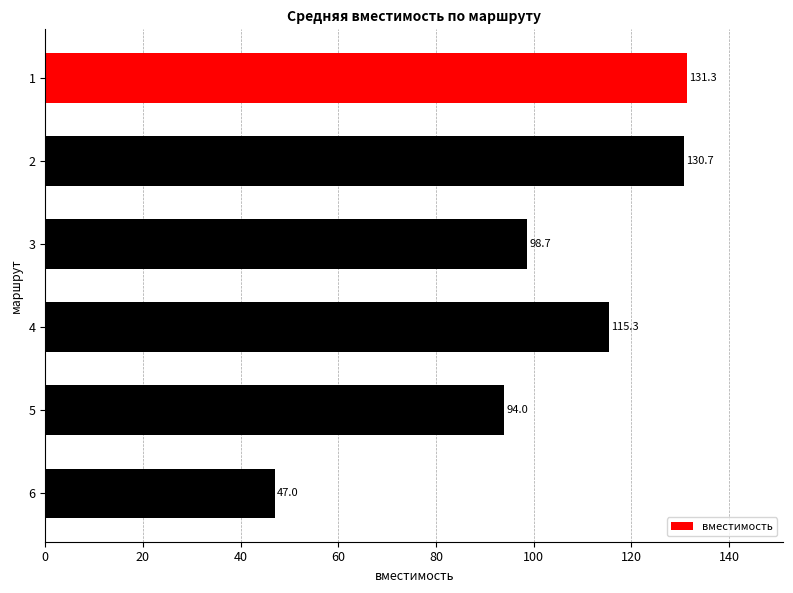

Reading top to bottom, what are all the values shown in this chart?

131.3	130.7	98.7	115.3	94.0	47.0